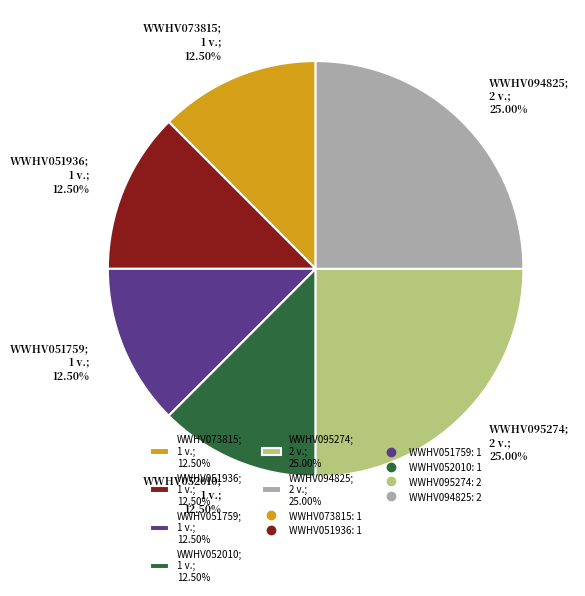

Which has a higher value, WWHV051936; 1 v.; 12.50% or WWHV094825; 2 v.; 25.00%?

WWHV094825; 2 v.; 25.00%